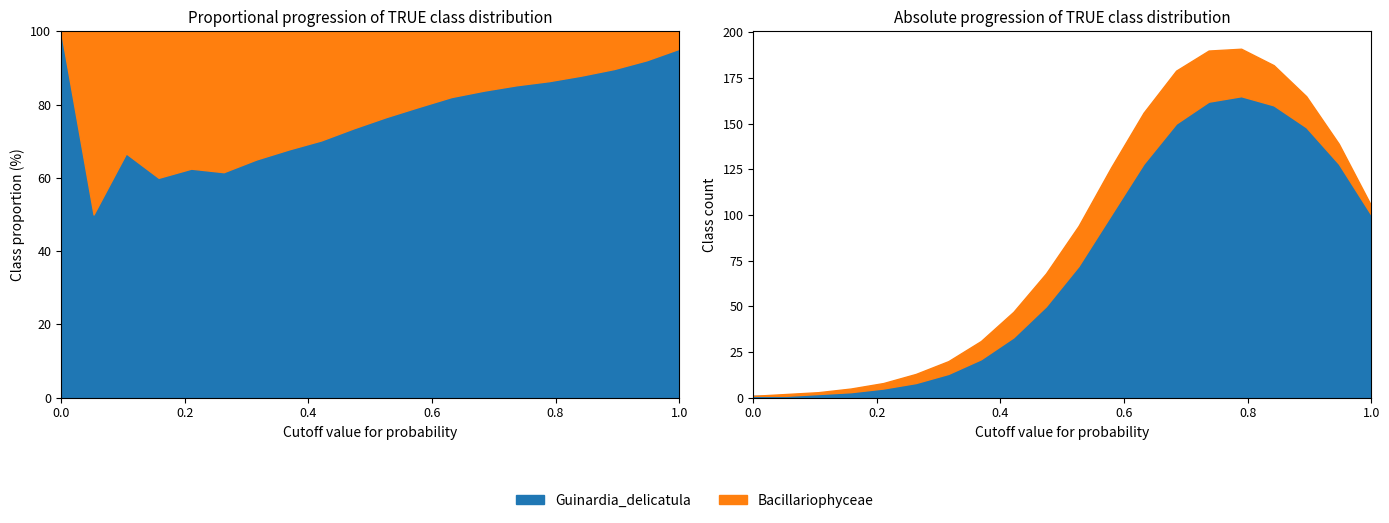

Between 12 and 19, which is larger?

12